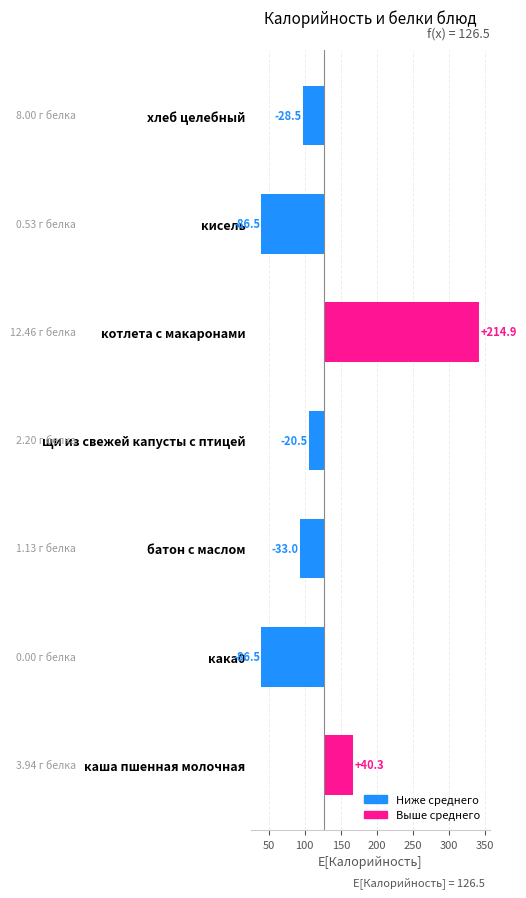

Is it true that the value at 0 is 20.2?

False